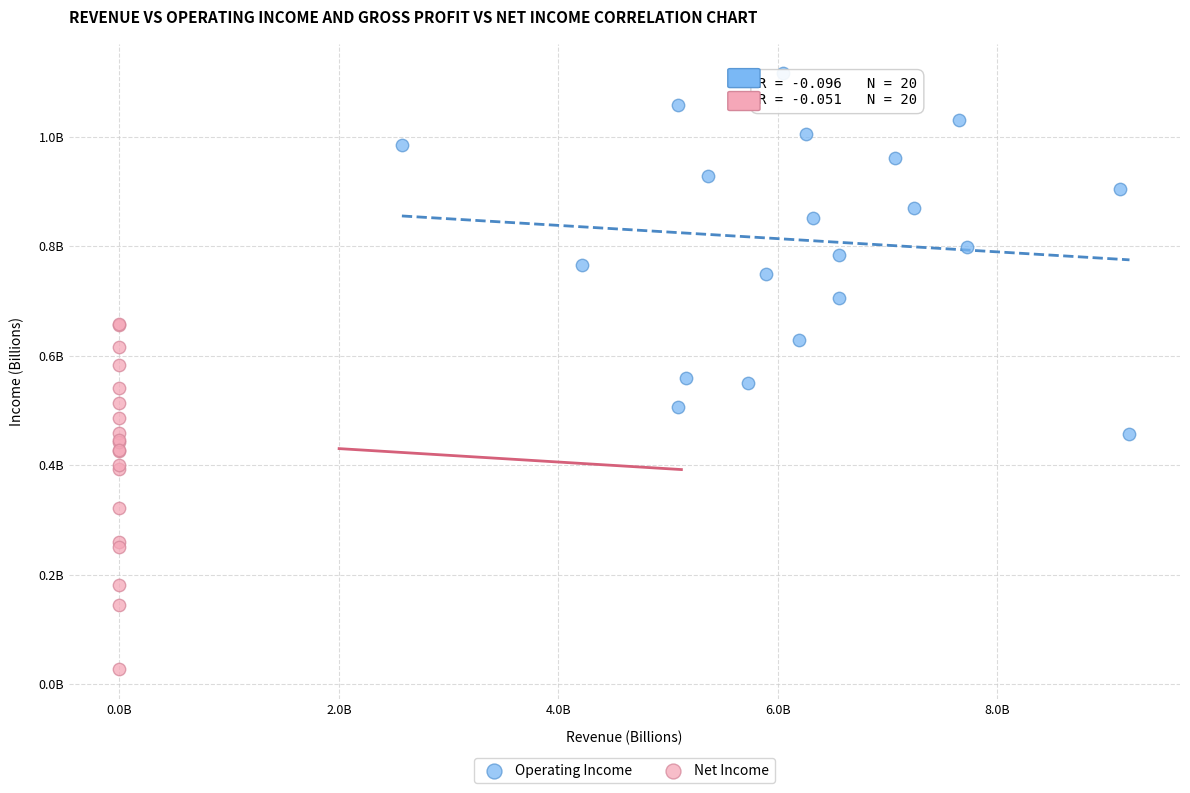

What are all the series names shown in the legend?

Operating Income, Net Income